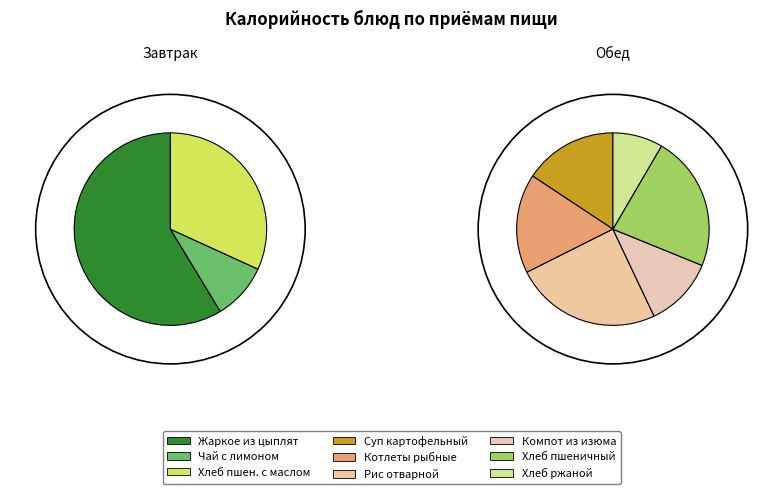

Does Рис отварной с маслом и кукурузой account for over 50% of the chart?

No